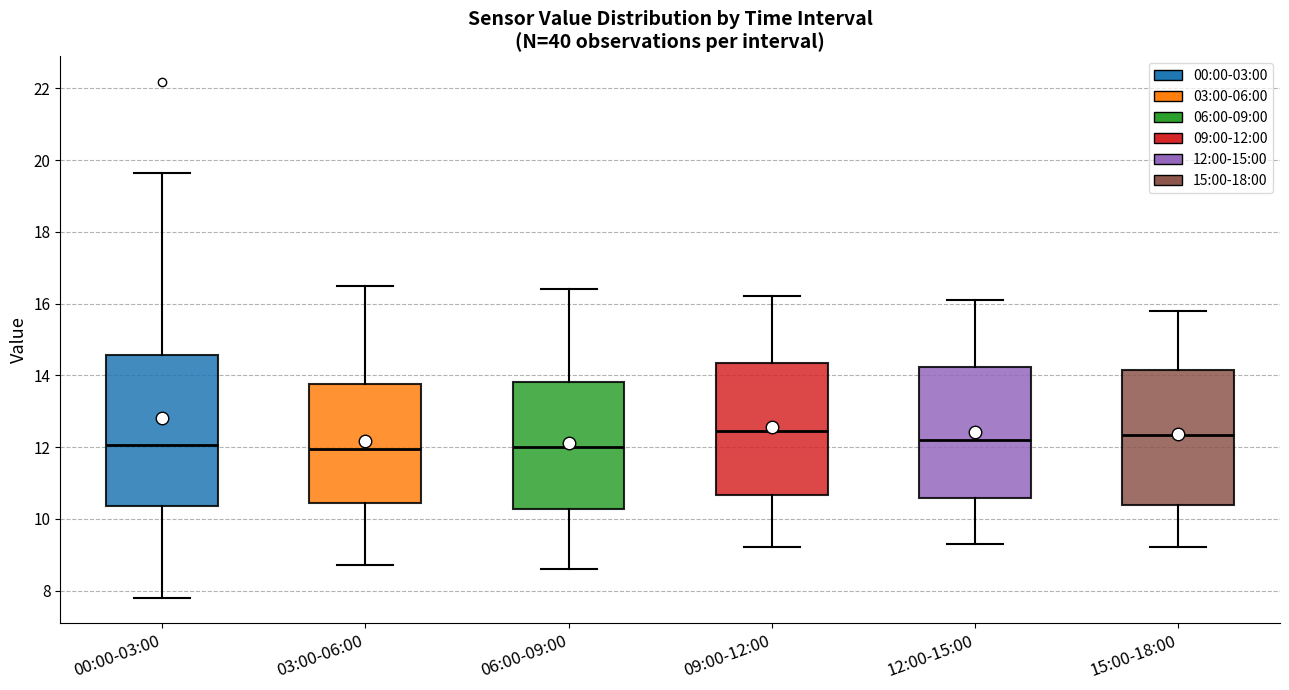

Where does the median line of the box for 00:00-03:00 sit on the y-axis? The values are not printed on the chart, so give them approximately, as read against the axis.

12.0